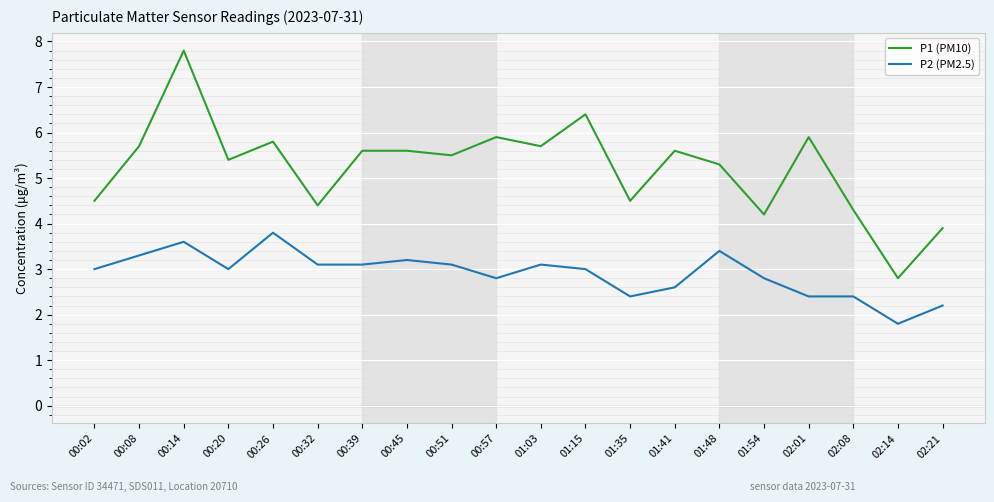

Does the chart have visible grid lines?

Yes